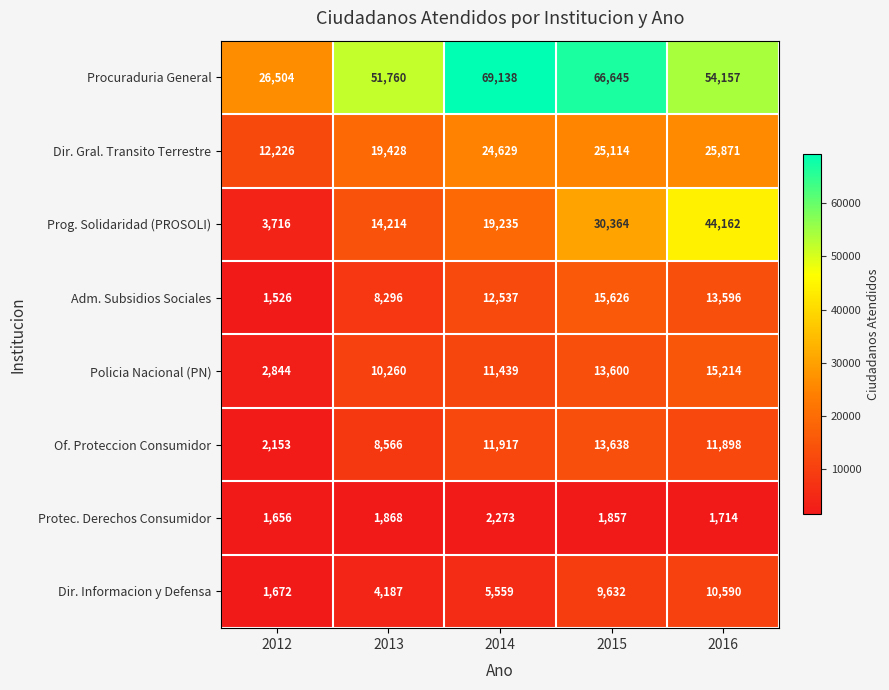

Which category has the lowest value across all series?

2012